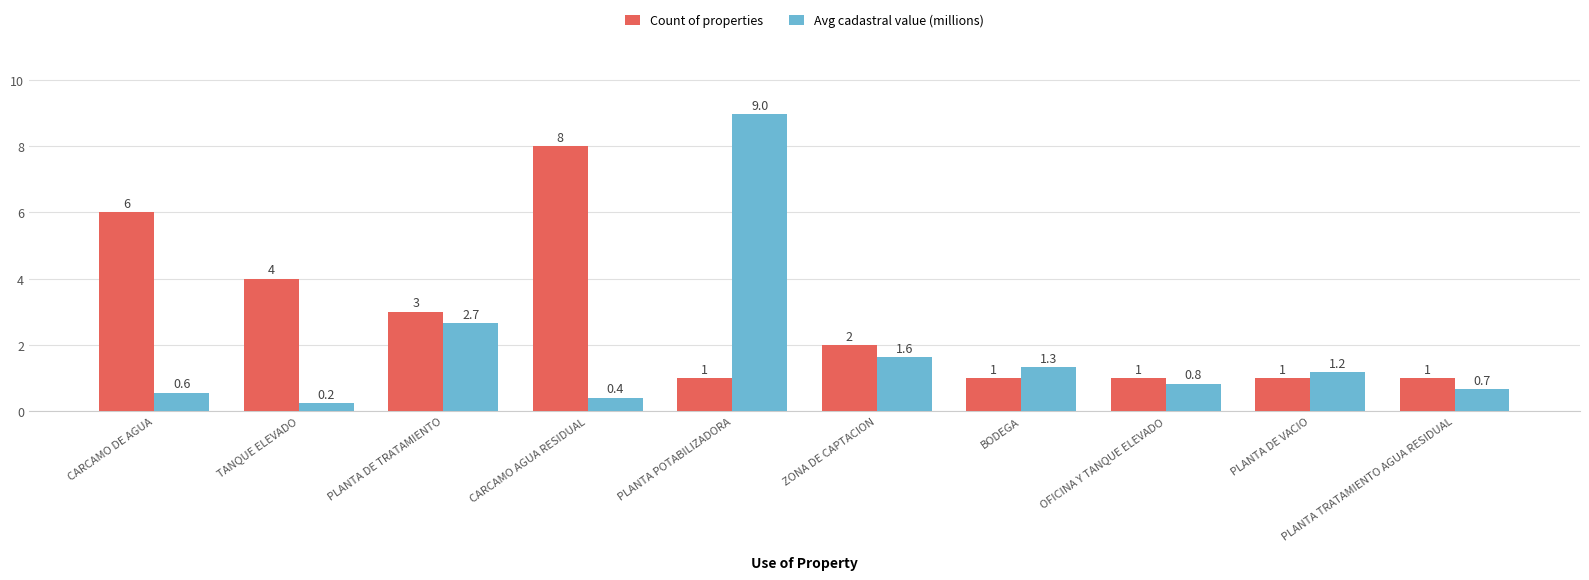

How many data points in Avg cadastral value (millions) are less than 1?

5